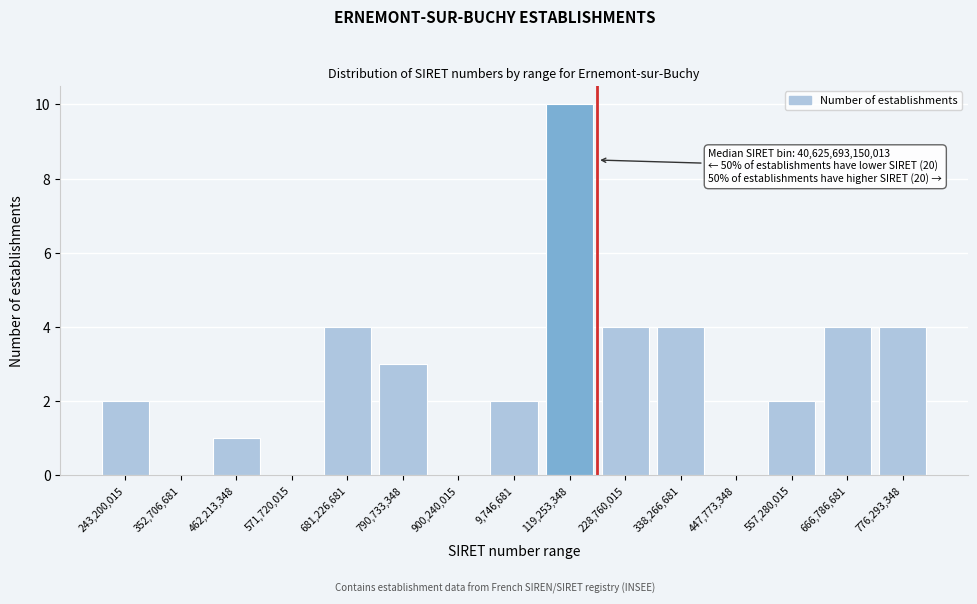

Reading right to left, what are all the values shown in this chart?

776,293,348=4	666,786,681=4	557,280,015=2	447,773,348=0	338,266,681=4	228,760,015=4	119,253,348=10	9,746,681=2	900,240,015=0	790,733,348=3	681,226,681=4	571,720,015=0	462,213,348=1	352,706,681=0	243,200,015=2